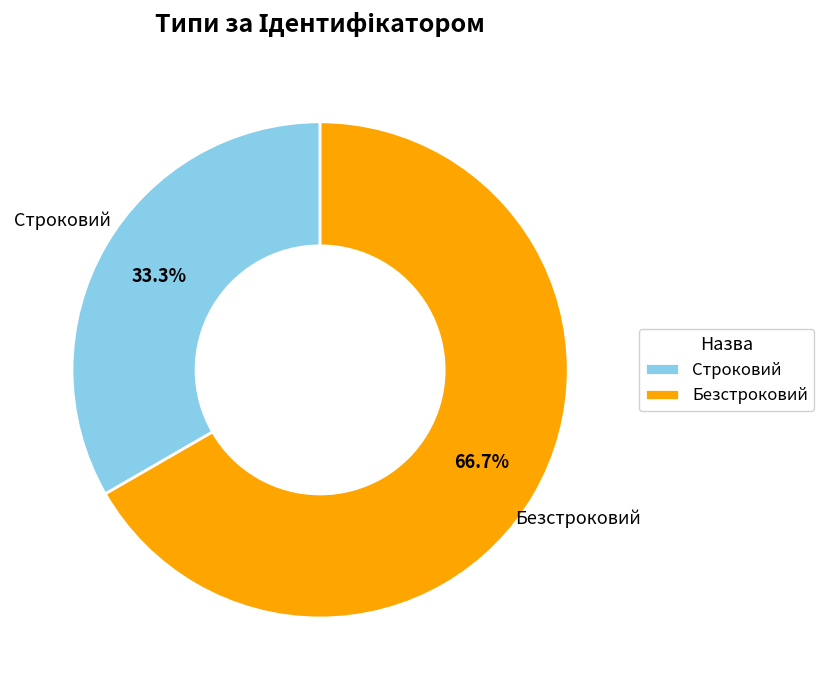

Is Строковий the majority of the pie?

No